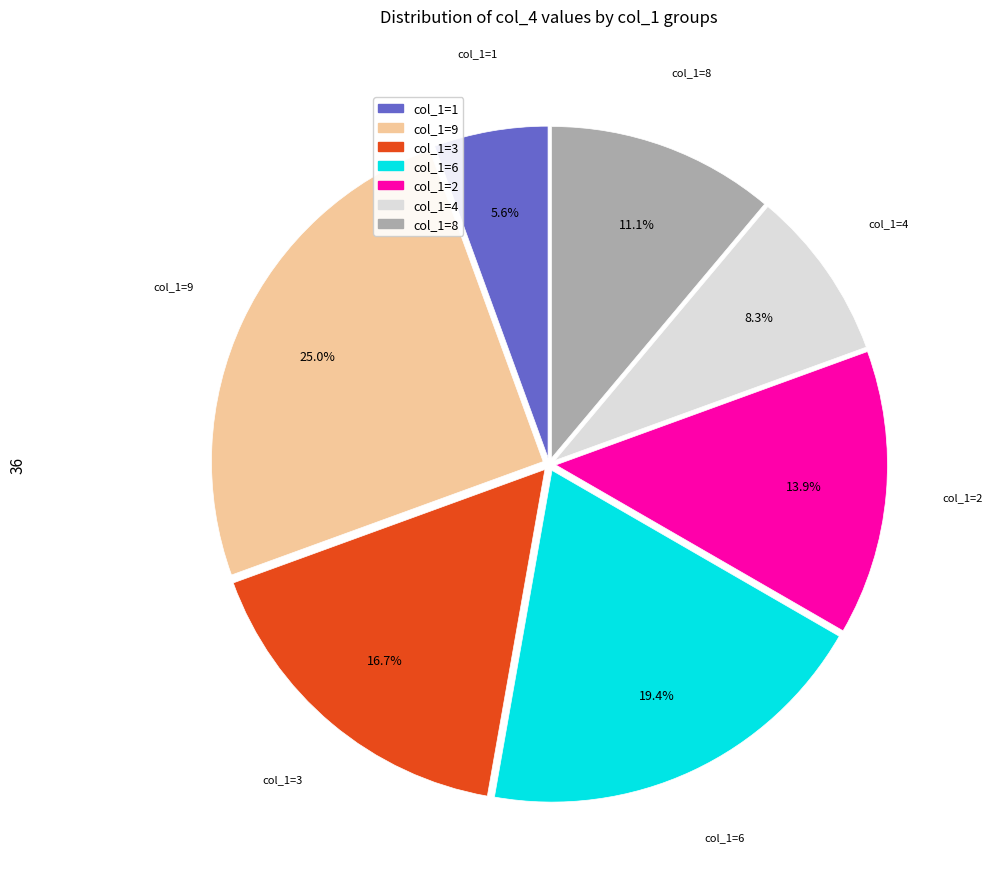

Is there any slice that represents more than half of the pie?

No